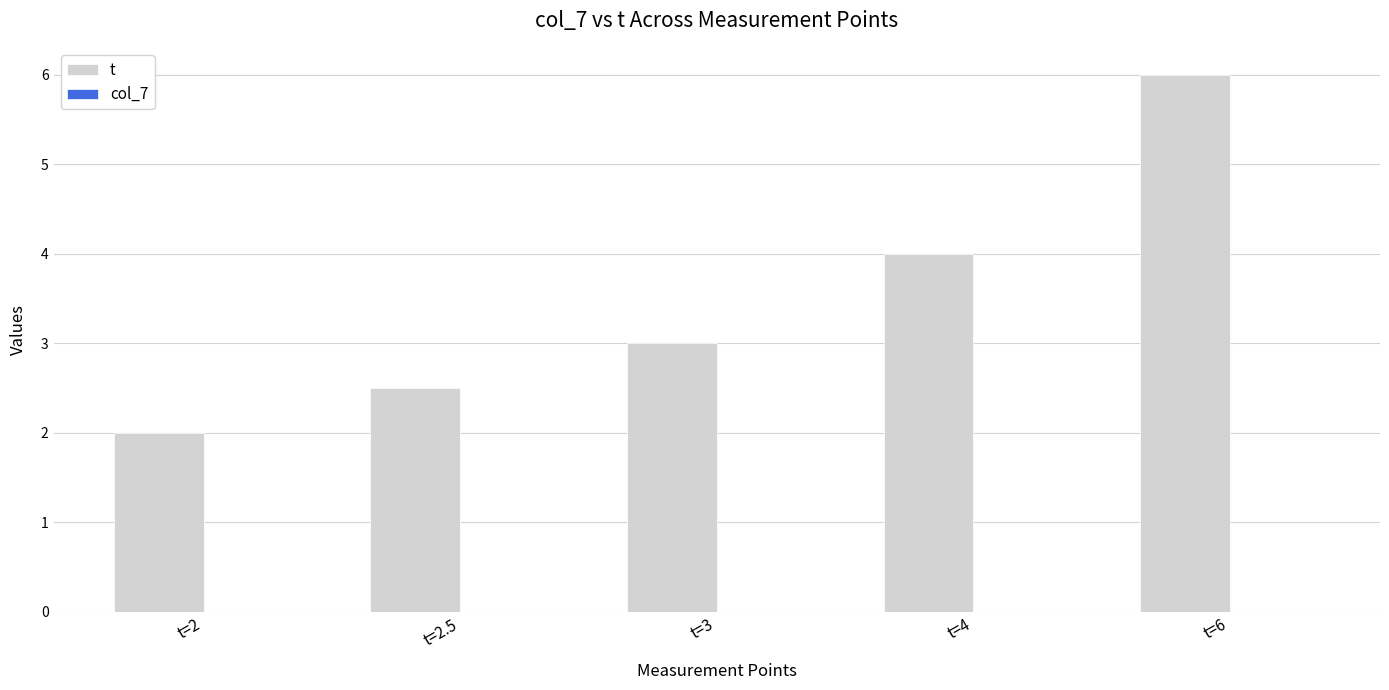

The value of t at t=2 is 3.1. True or false?

False